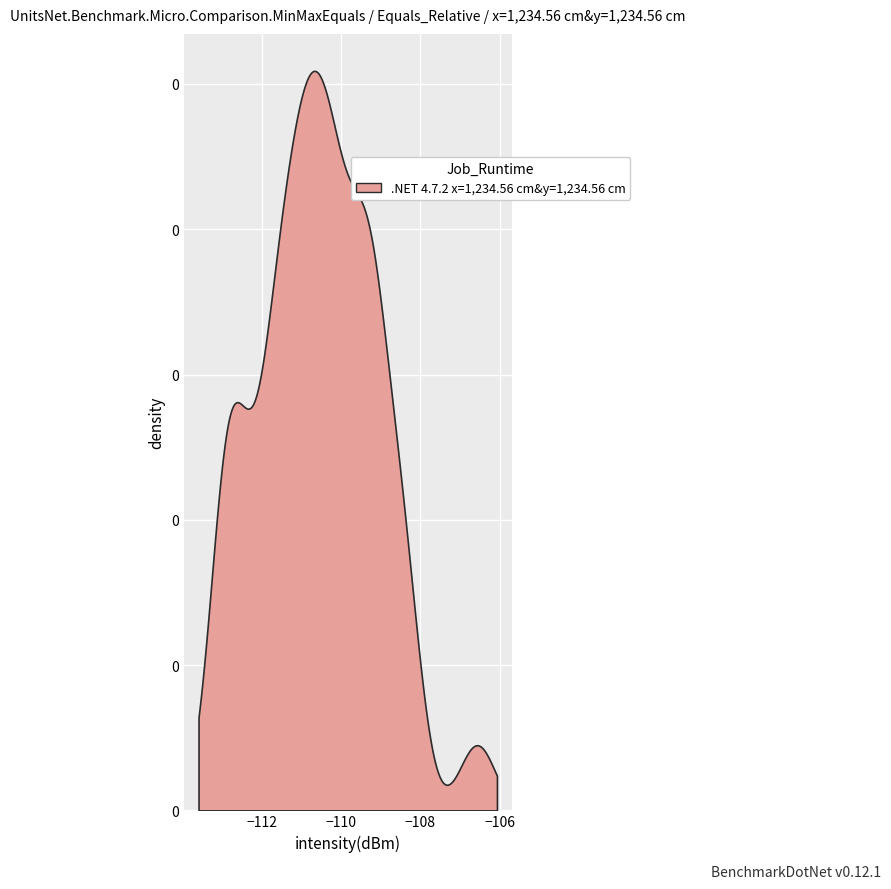

Reading right to left, list all the values displayed in this chart.

-106.6	-111.8	-109.2	-110.5	-110.2	-111.0	-111.2	-112.9	-113.1	-108.3	-110.0	-111.6	-111.9	-110.6	-110.7	-110.0	-109.1	-108.8	-110.5	-112.1	-110.9	-111.2	-112.7	-109.3	-110.8	-109.6	-111.6	-108.4	-110.1	-109.5	-109.4	-112.5	-111.2	-110.4	-109.8	-112.9	-109.2	-111.5	-112.8	-108.5